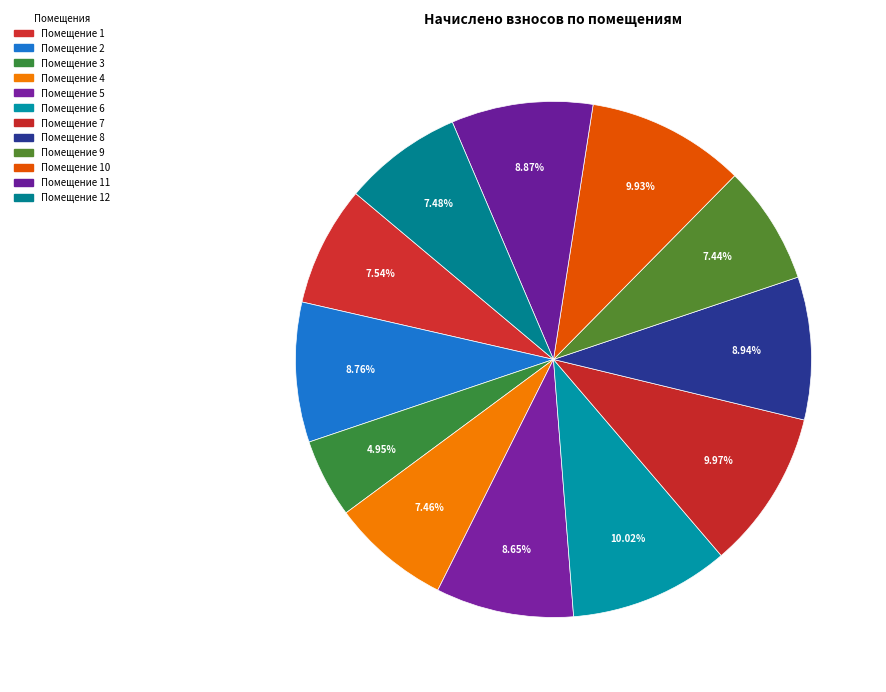

Is there a majority slice in this chart?

No